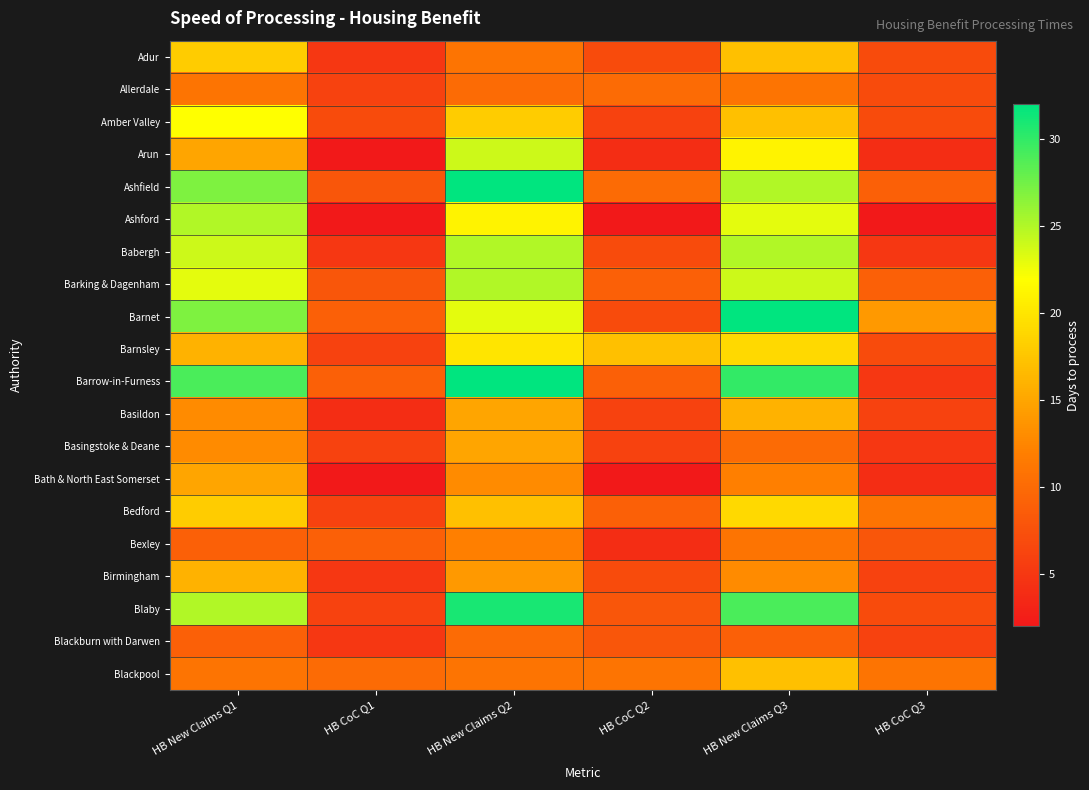

Which series has the largest range (max minus min)?

Barrow-in-Furness